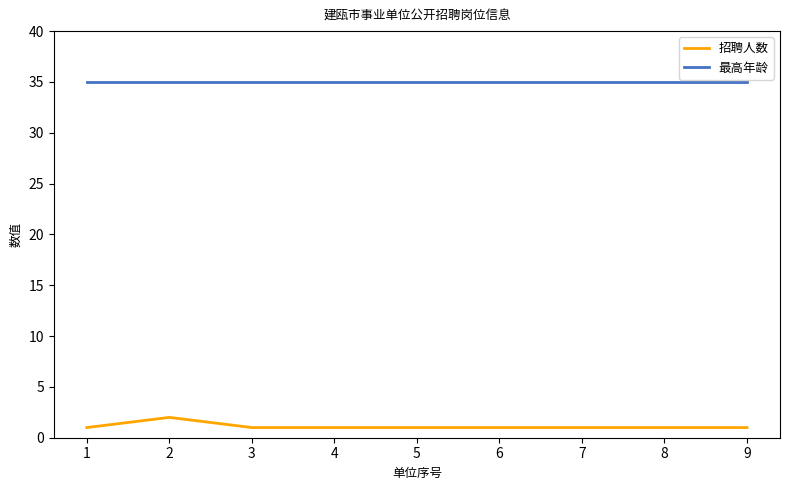

The value of 招聘人数 at 4 is 1. True or false?

True